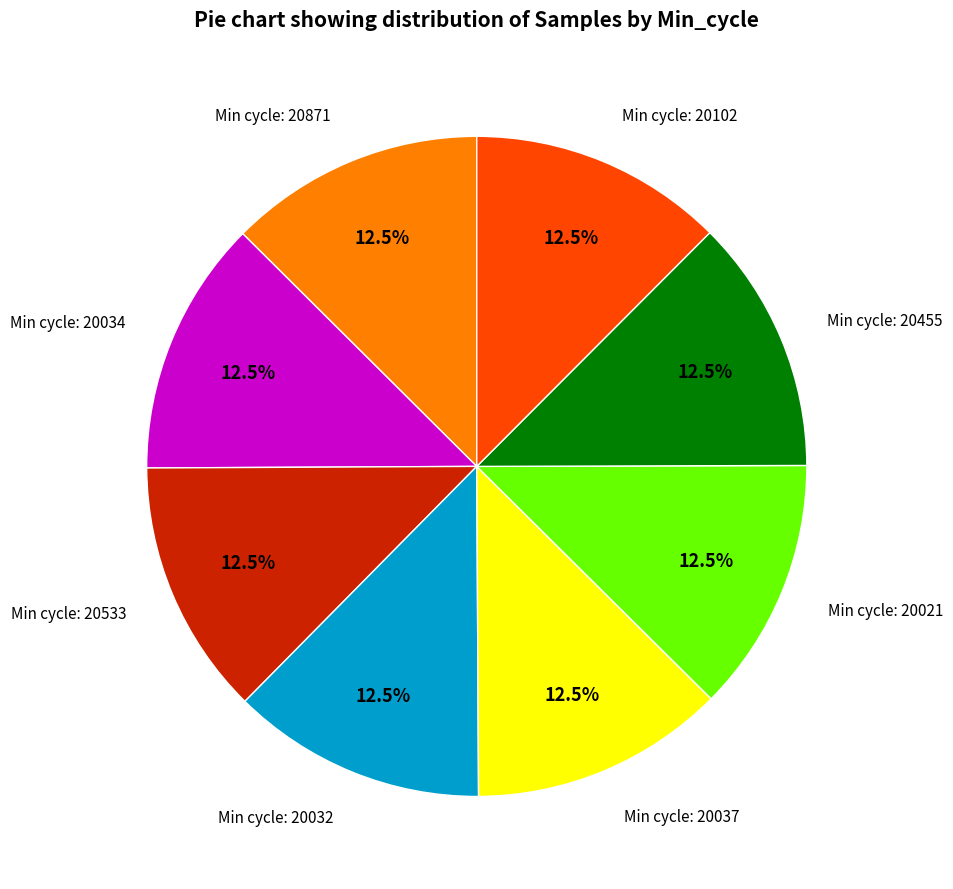

Is there any slice that represents more than half of the pie?

No